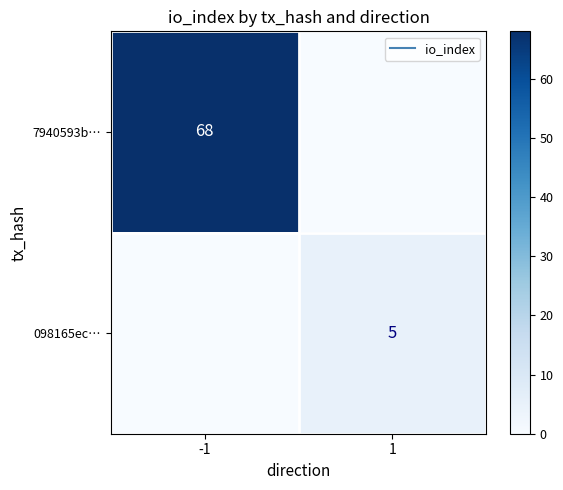

List the labels in order of 098165ec… value, smallest first.

-1, 1